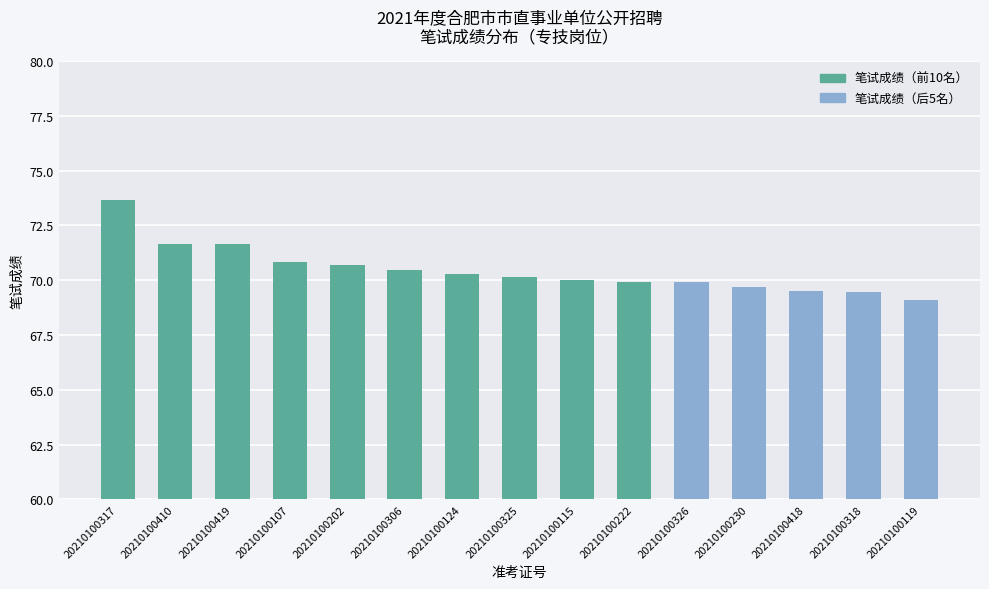

How many bars are there in total?

15